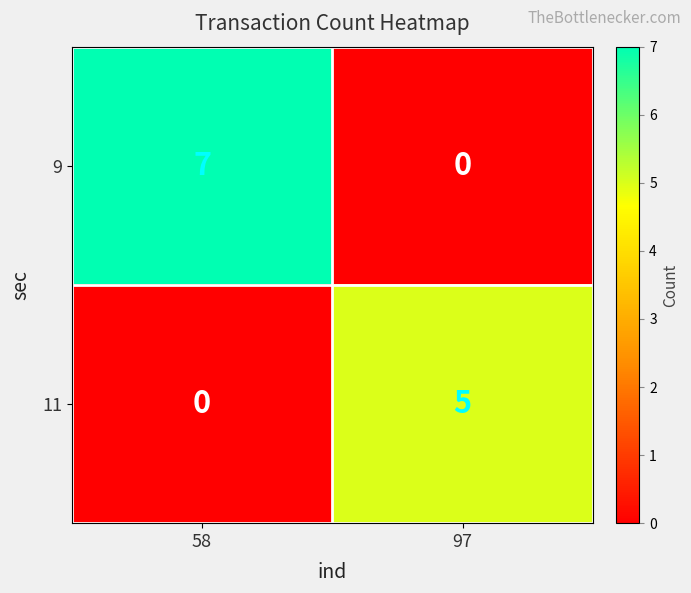

What is the sum of all 11 values?

5